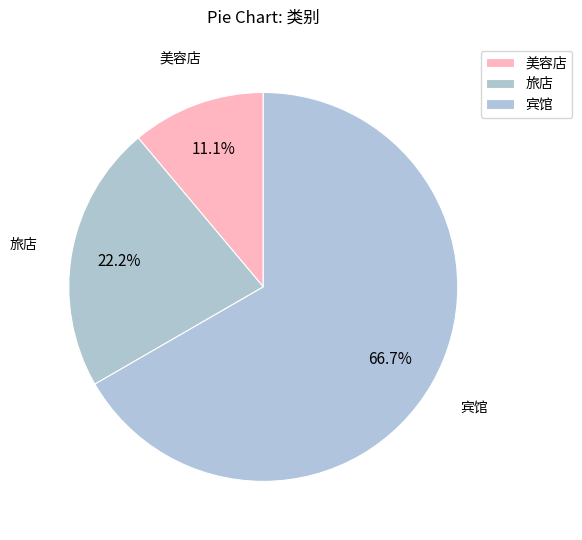

Is it true that 美容店 is 11% of the pie?

True